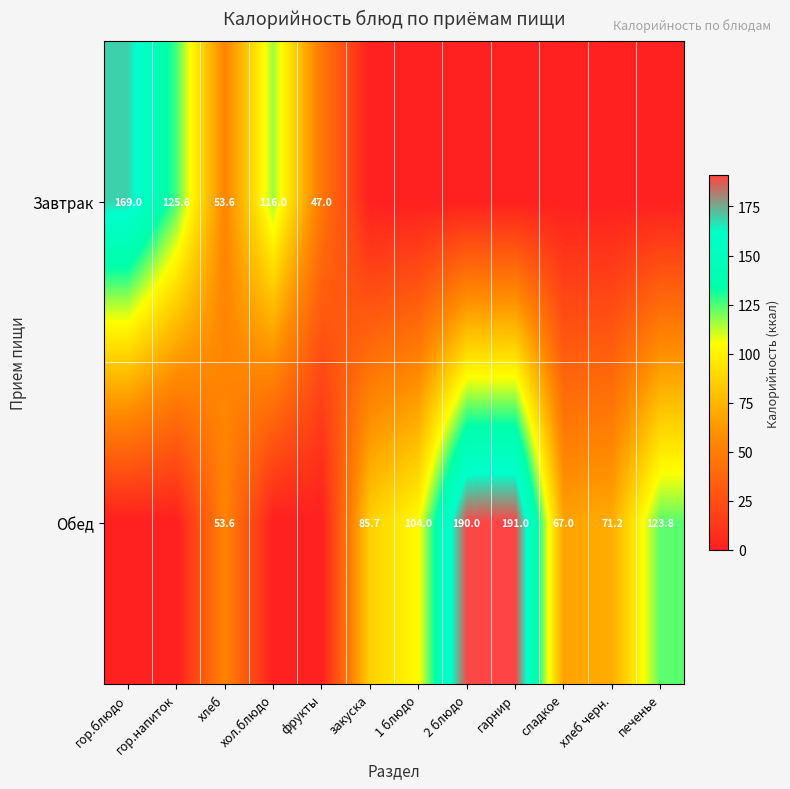

Is it true that Обед equals 191.0 at гарнир?

True